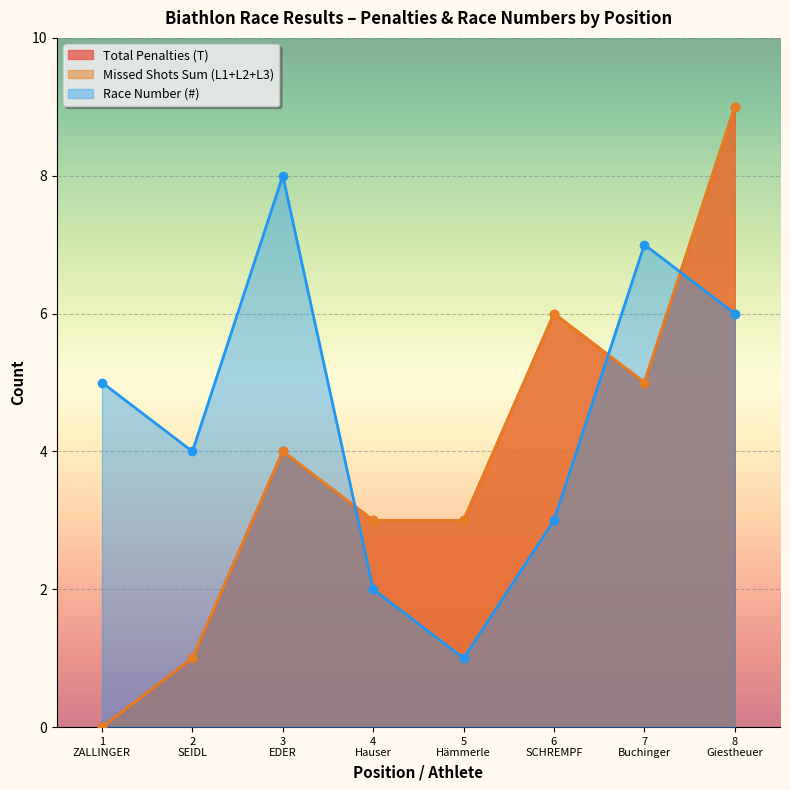

How many lines are shown in the chart?

3